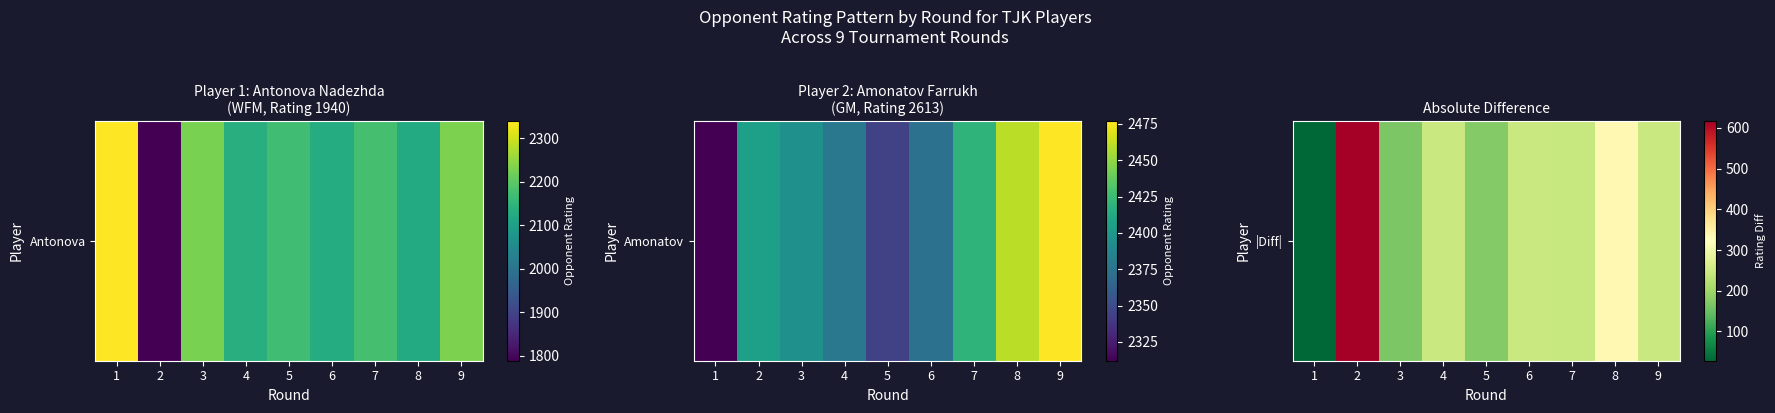

Approximately how many times larger is the value at 6 compared to 5?

1.4